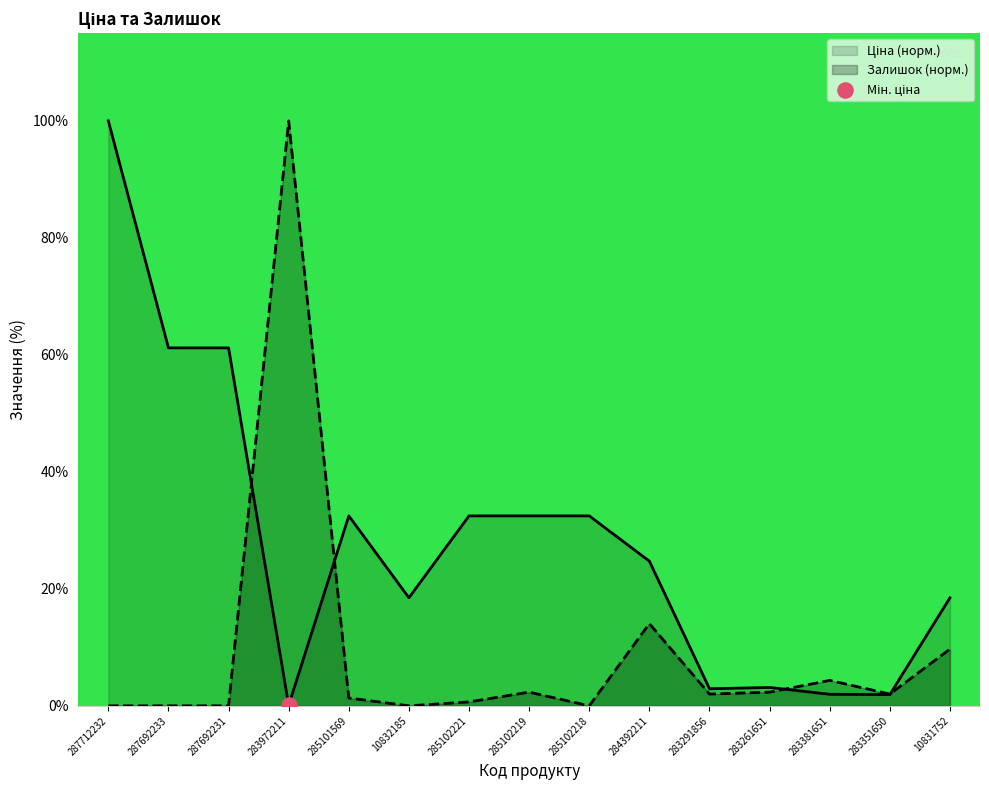

At how many categories does at least one series exceed 35?

4